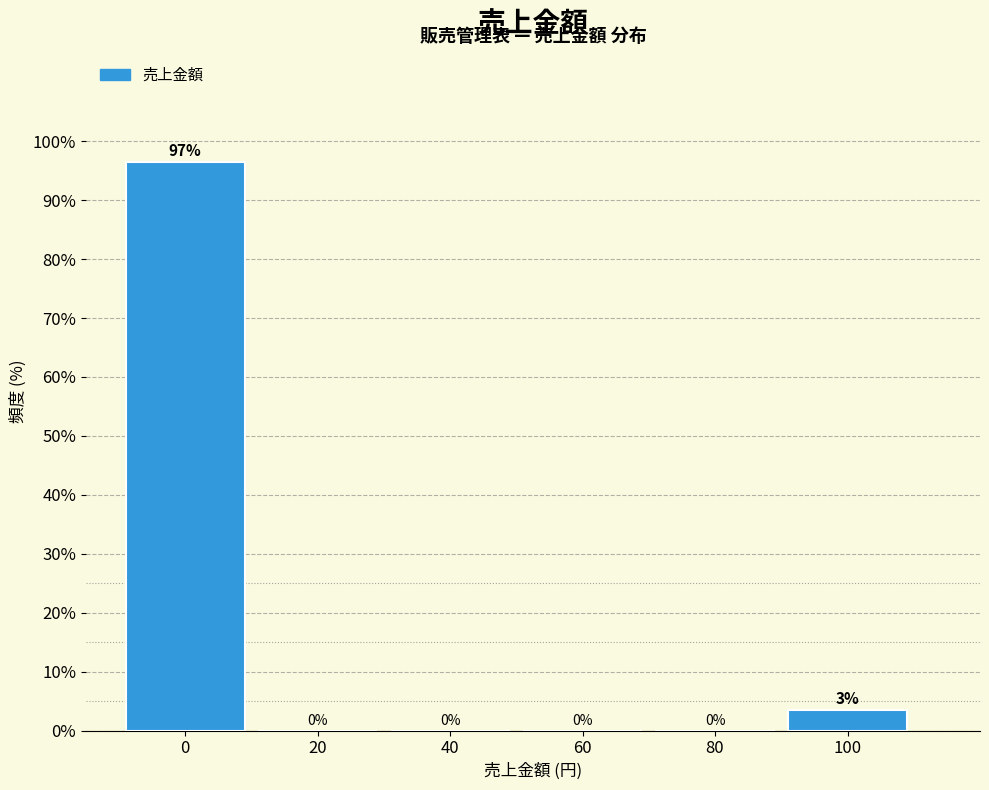

At which label is the value closest to 48?

100